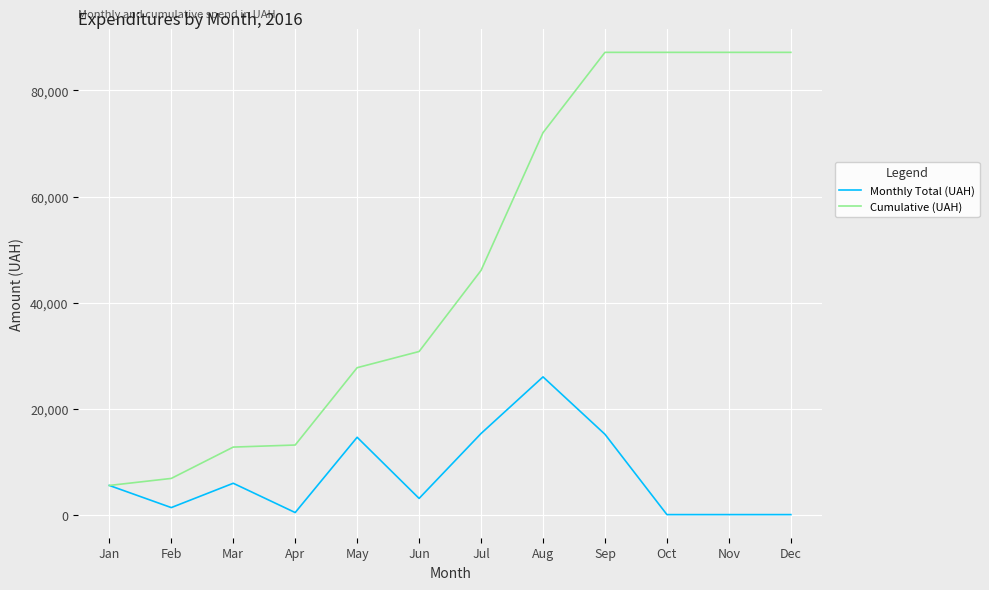

Rank the series by their average value, from highest to lowest.

Cumulative (UAH), Monthly Total (UAH)